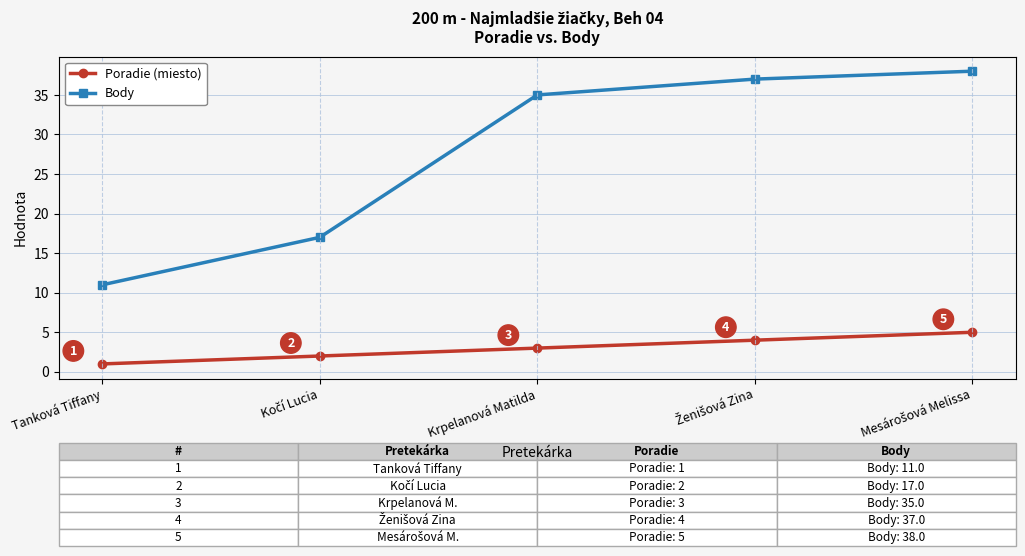

Is this an area chart (filled region under the line)?

No